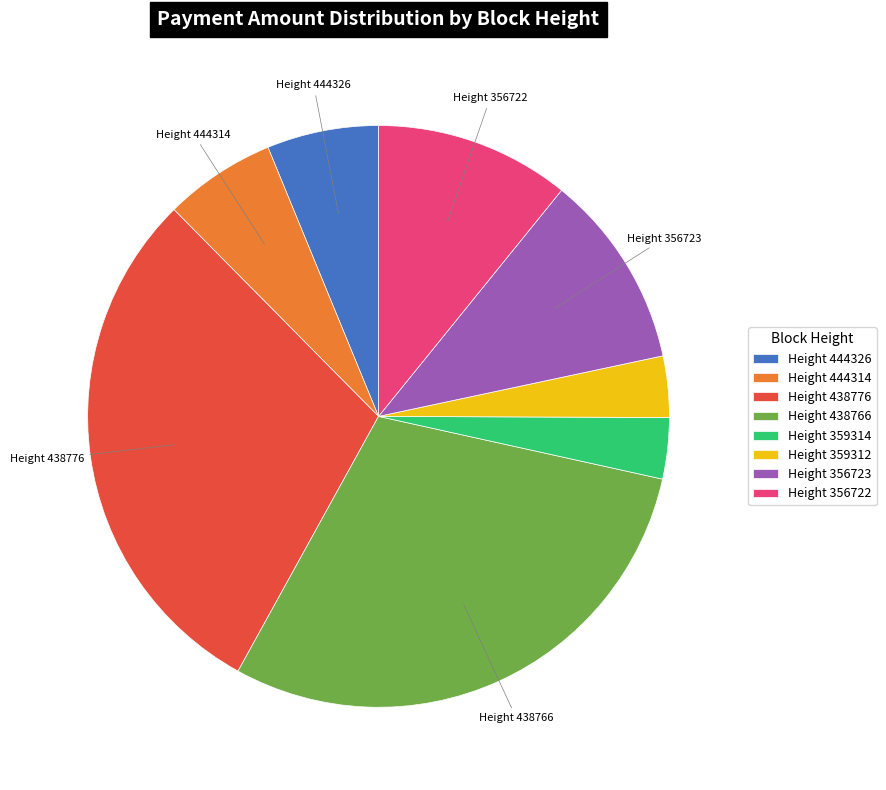

Is it true that Height 356722 is 11% of the pie?

True